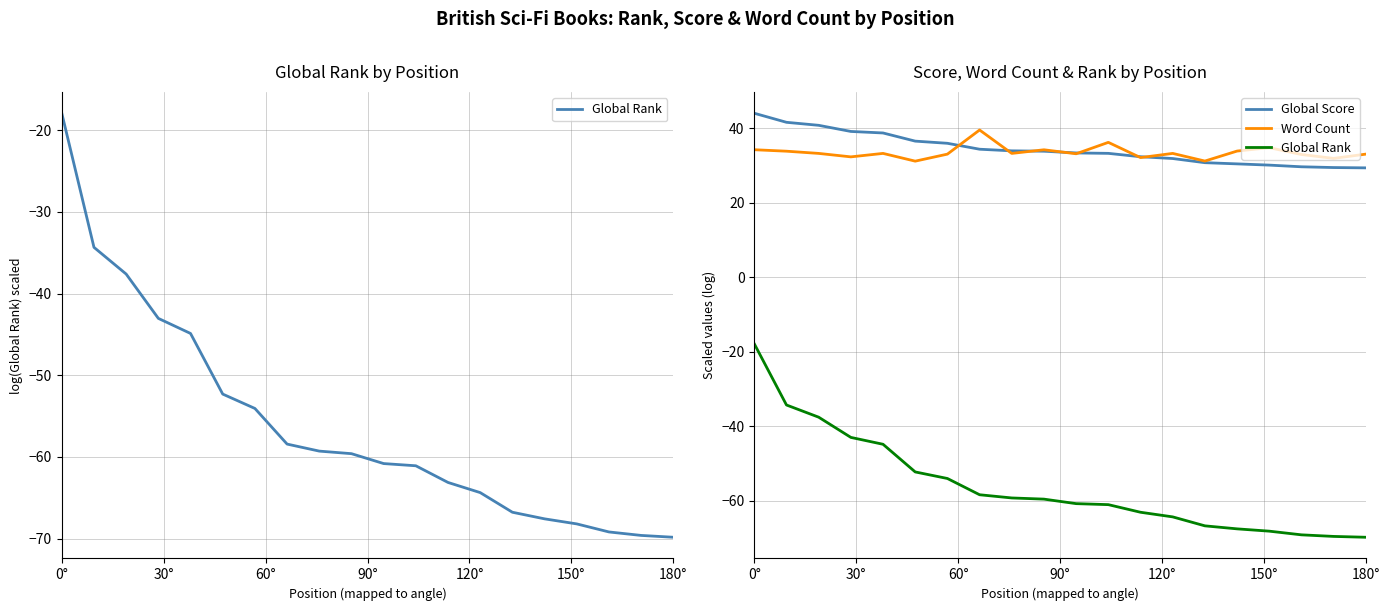

Which series has the largest total across all categories?

Global Score